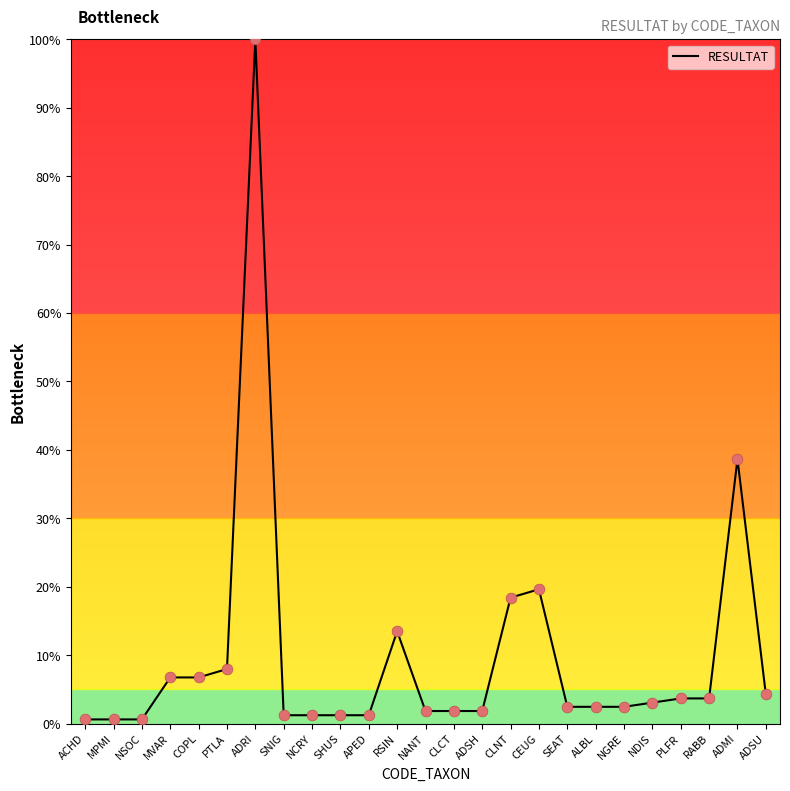

What is the ratio of the value at RABB to the value at RSIN?

0.3